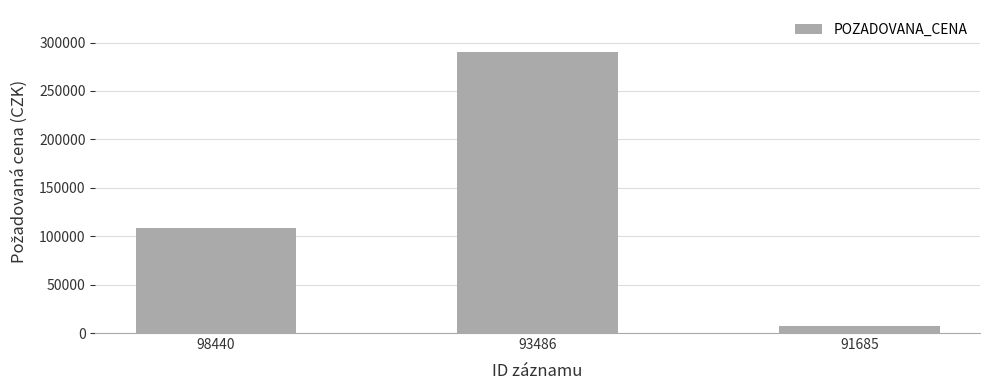

What is the difference between the second highest and minimum values?

100590